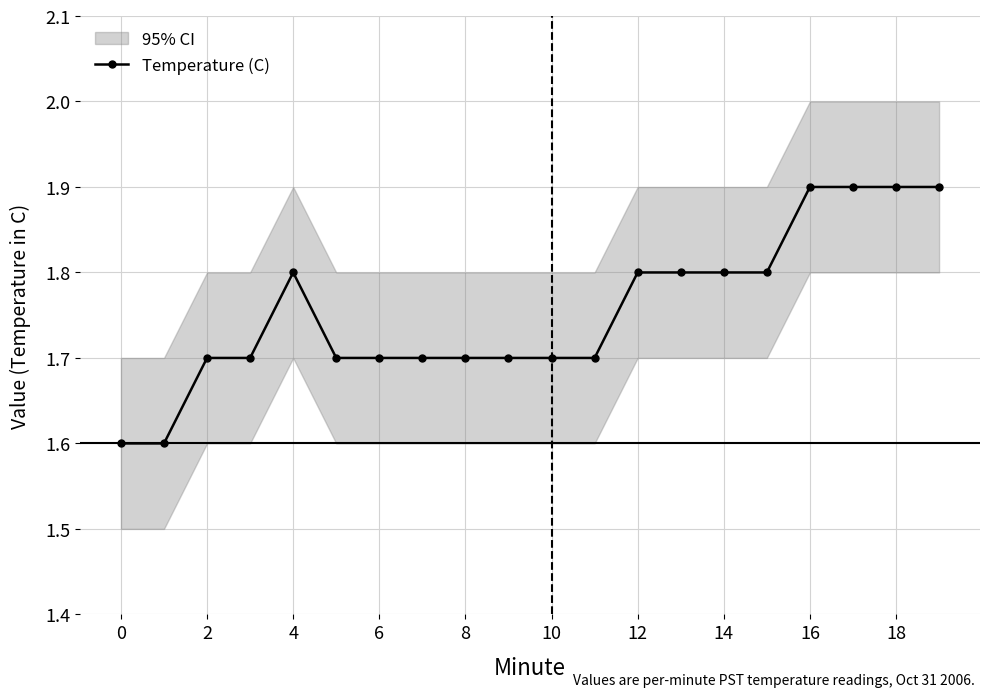

What is the maximum value for Temperature (C)?

1.9